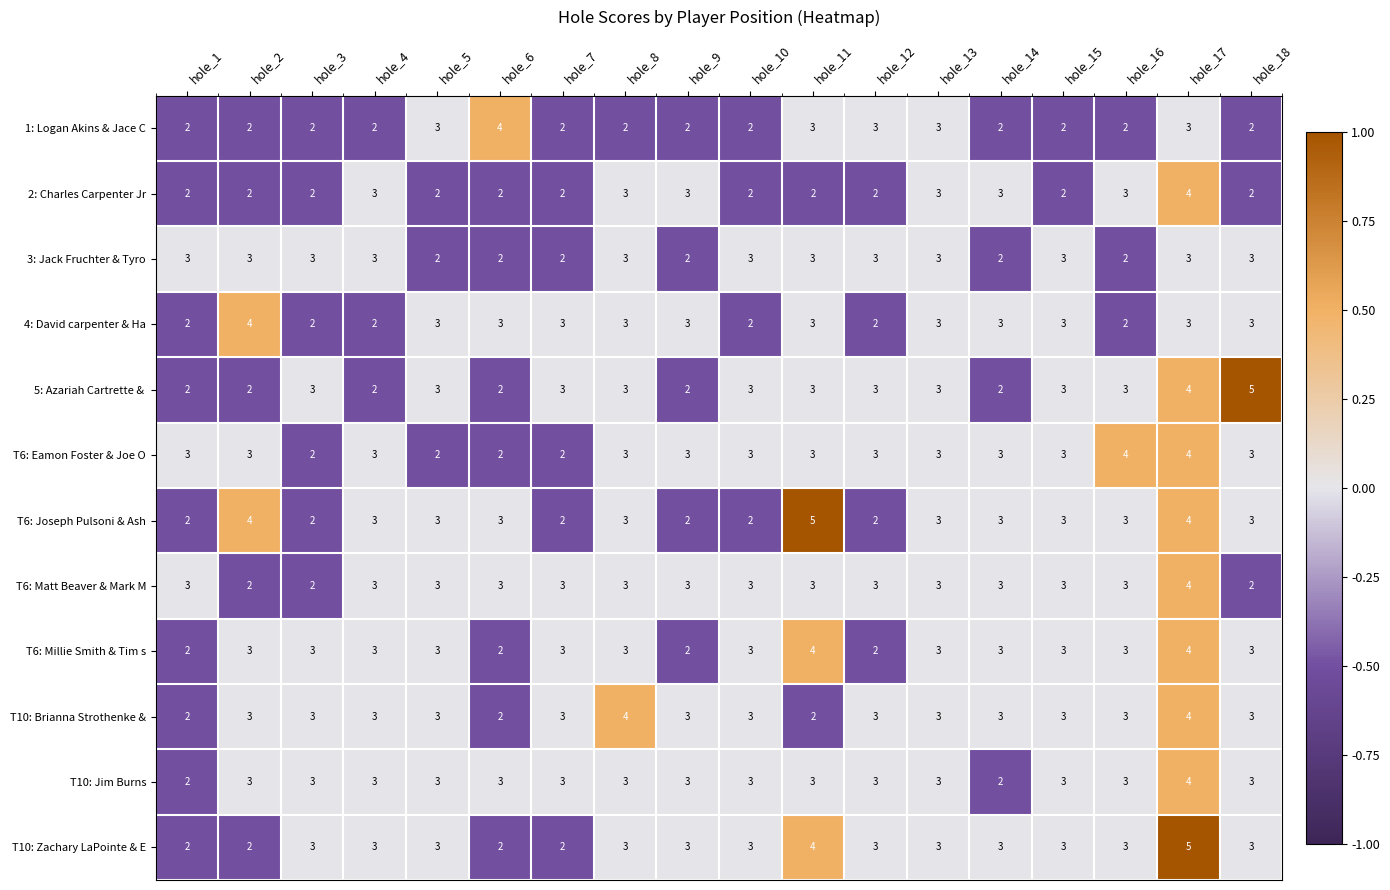

What is the total value across all series at hole_2?

33